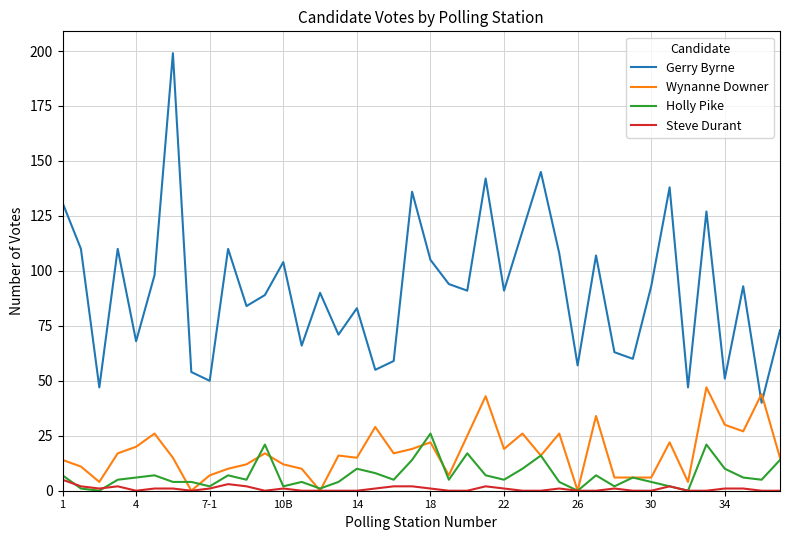

What is the maximum value shown in the chart?

199